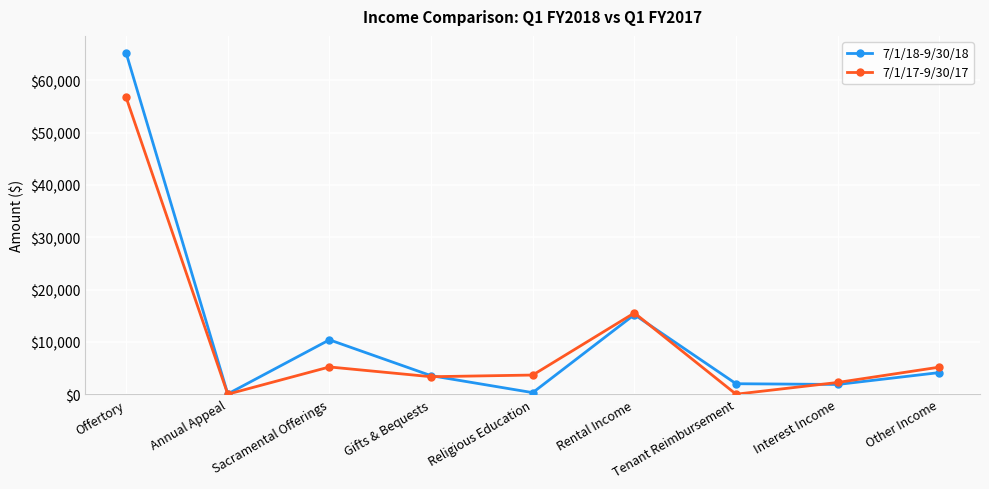

At Religious Education, list the series in order from largest to smallest.

7/1/17-9/30/17, 7/1/18-9/30/18